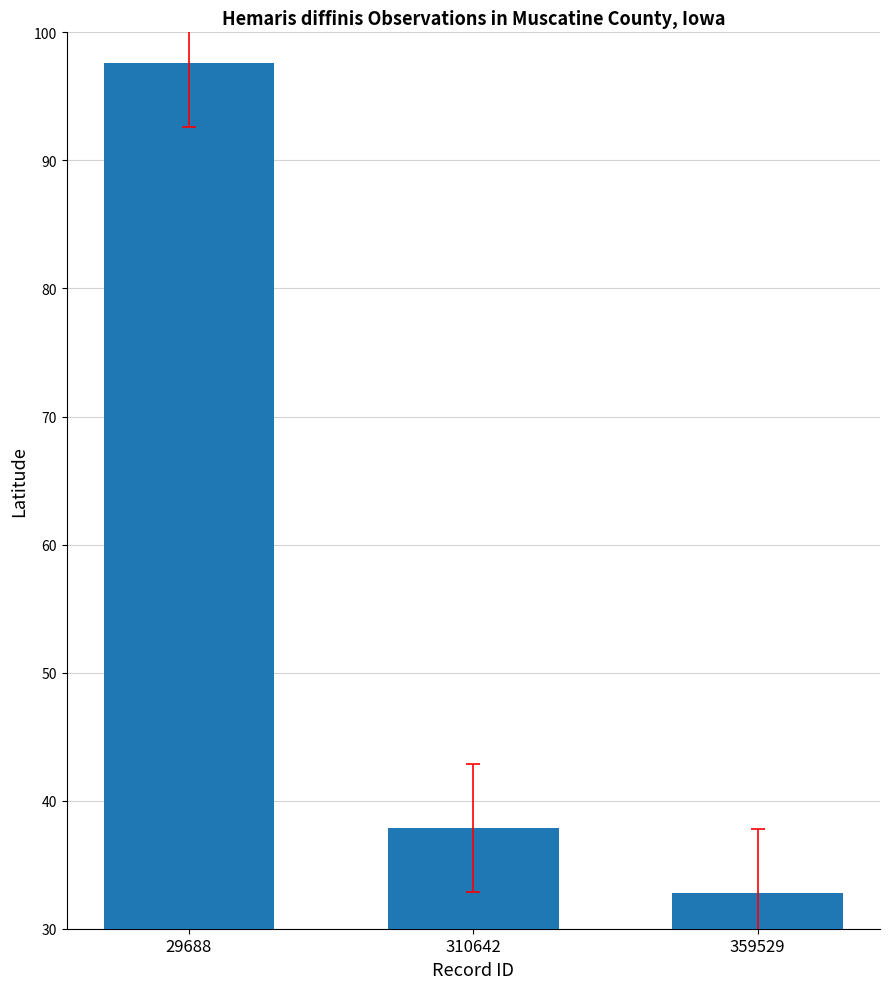

Count the number of categories in the chart.

3